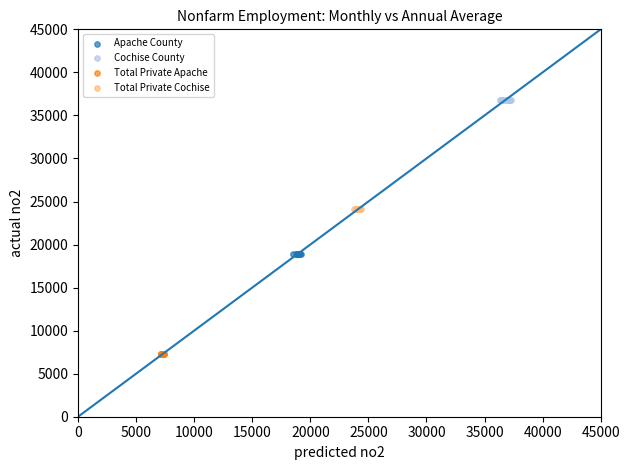

Which series reaches the minimum Y coordinate?

Total Private Apache